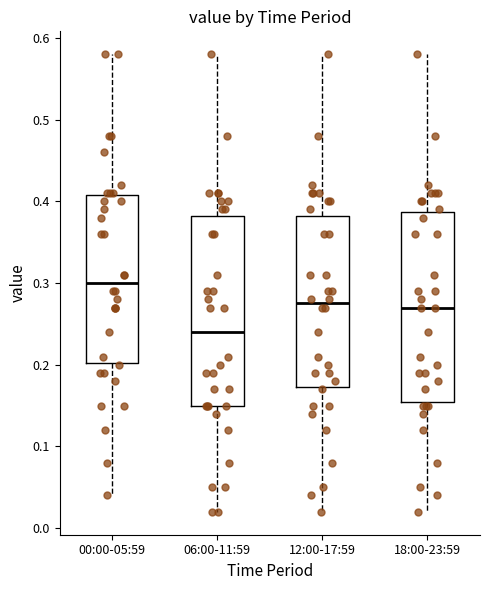

Reading left to right, read every box against the y-axis: the position of its median line, the range the box covers, and the ends of its whiskers. The values are not printed on the chart, so give them approximately, as read against the axis.

00:00-05:59: median 0.30, box 0.20 to 0.41, whiskers 0.04 to 0.58
06:00-11:59: median 0.24, box 0.15 to 0.38, whiskers 0.02 to 0.58
12:00-17:59: median 0.28, box 0.17 to 0.38, whiskers 0.02 to 0.58
18:00-23:59: median 0.27, box 0.16 to 0.39, whiskers 0.02 to 0.58